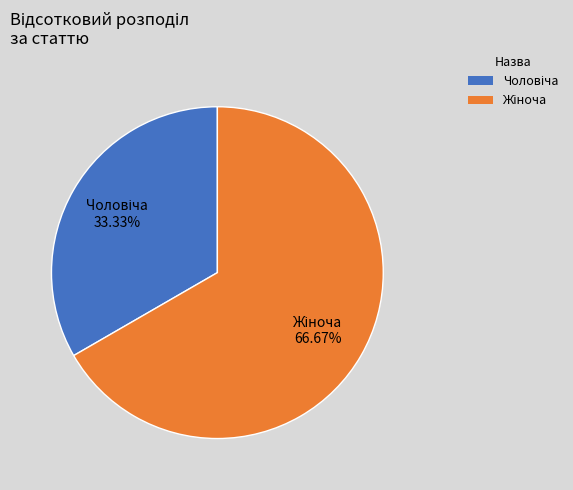

Is there any slice that represents more than half of the pie?

Yes